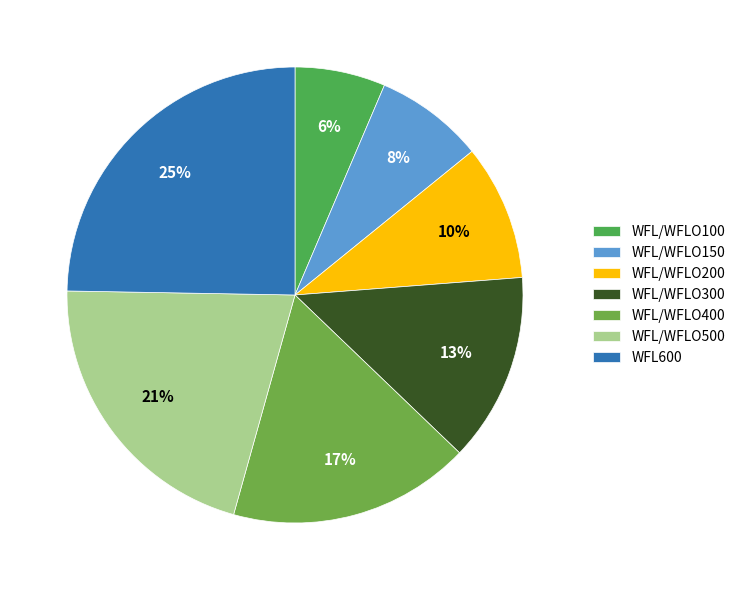

Does any single category account for the majority?

No